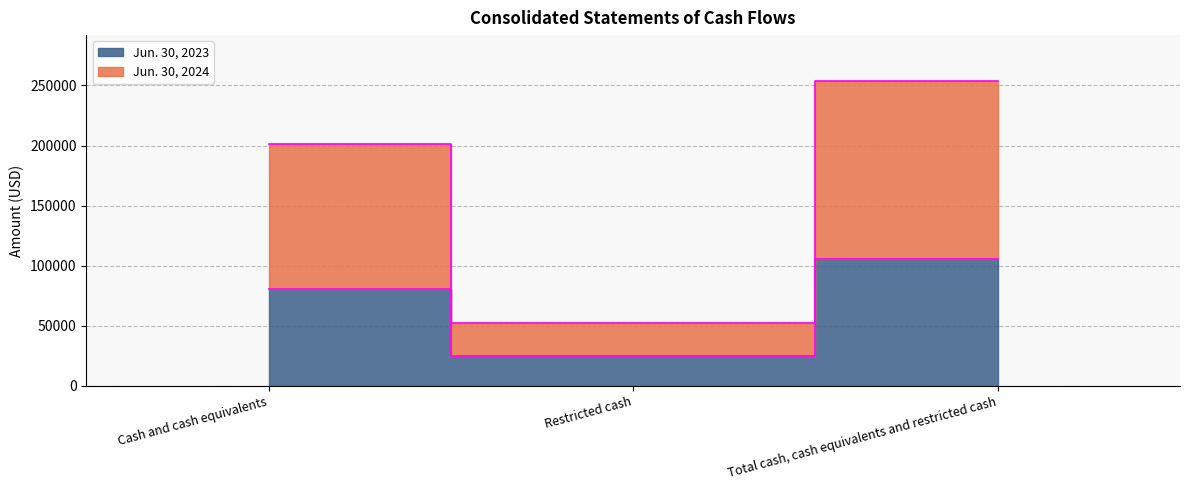

Which series has the widest spread of values?

Jun. 30, 2024